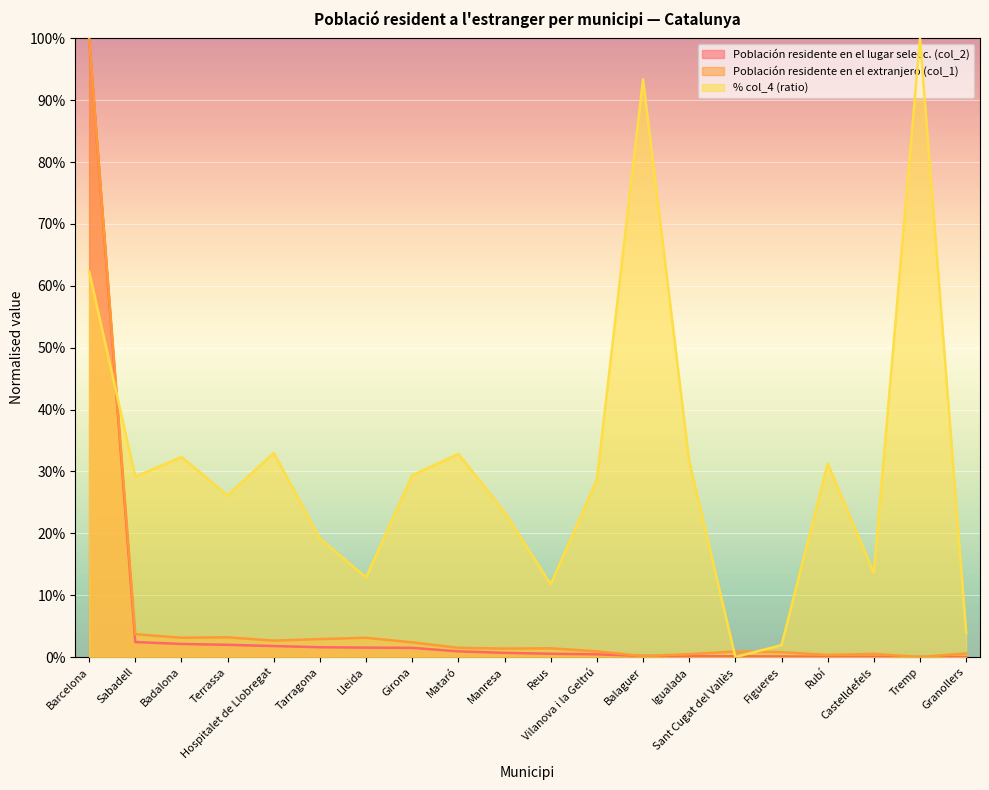

Between Castelldefels and Badalona, which is larger?

Badalona